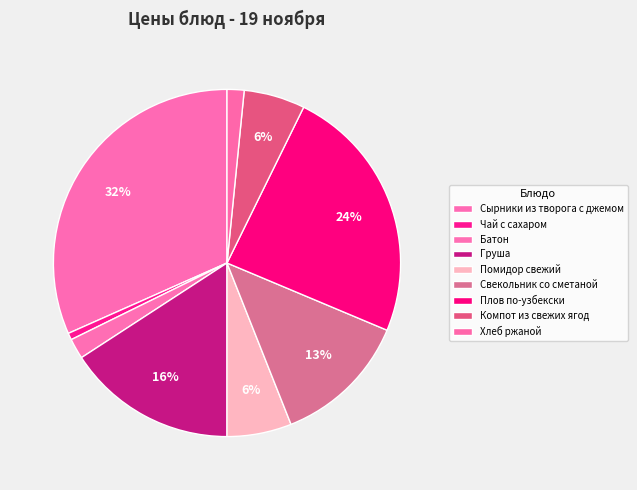

To the nearest percent, what is the difference between the largest and smallest slice percentages?

31%